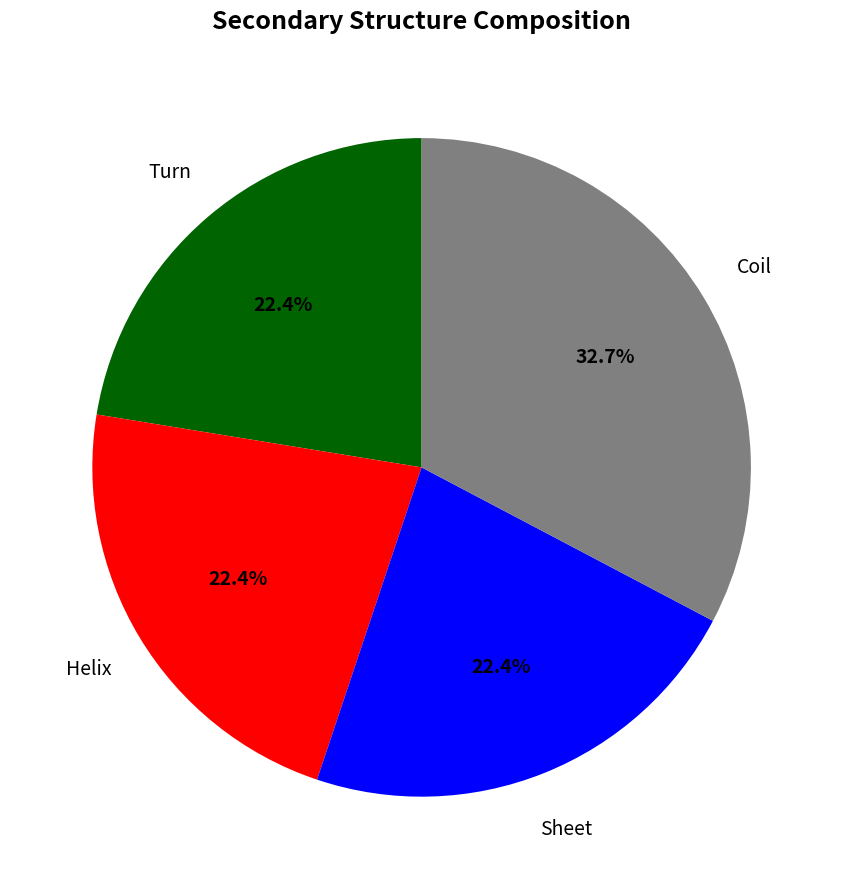

Is there any slice that represents more than half of the pie?

No